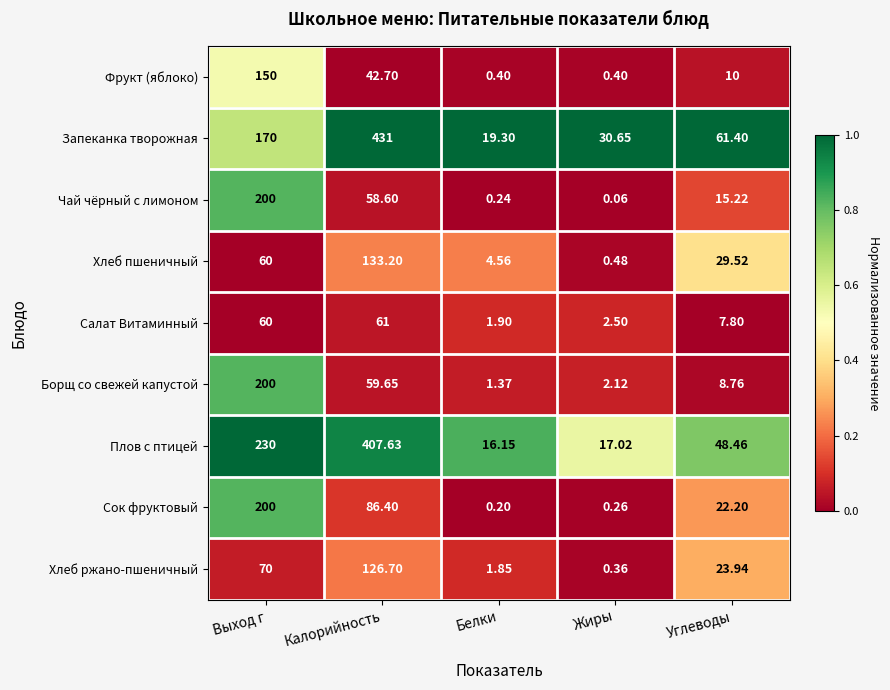

Between Выход г and Белки, which series saw the biggest shift?

Плов с птицей